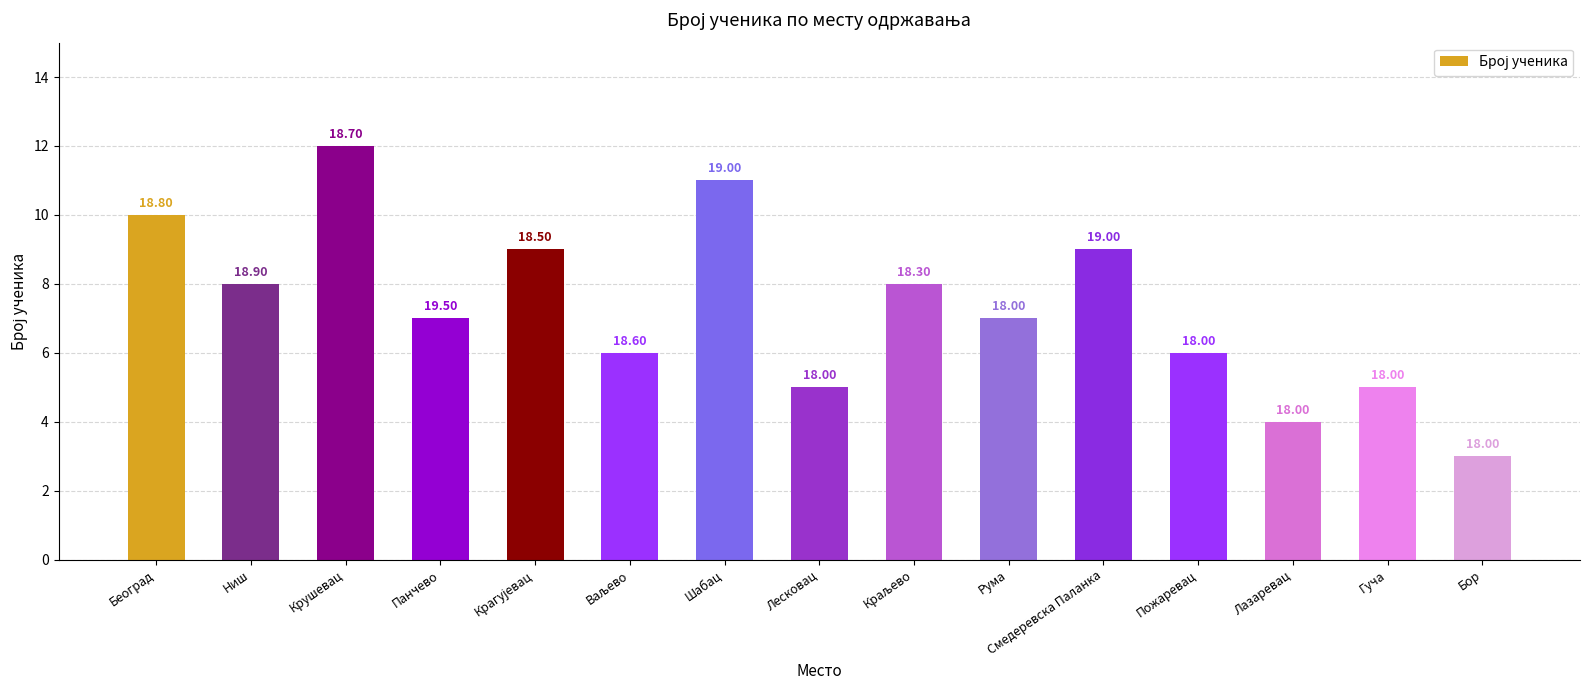

At which label is the value closest to 7?

Панчево